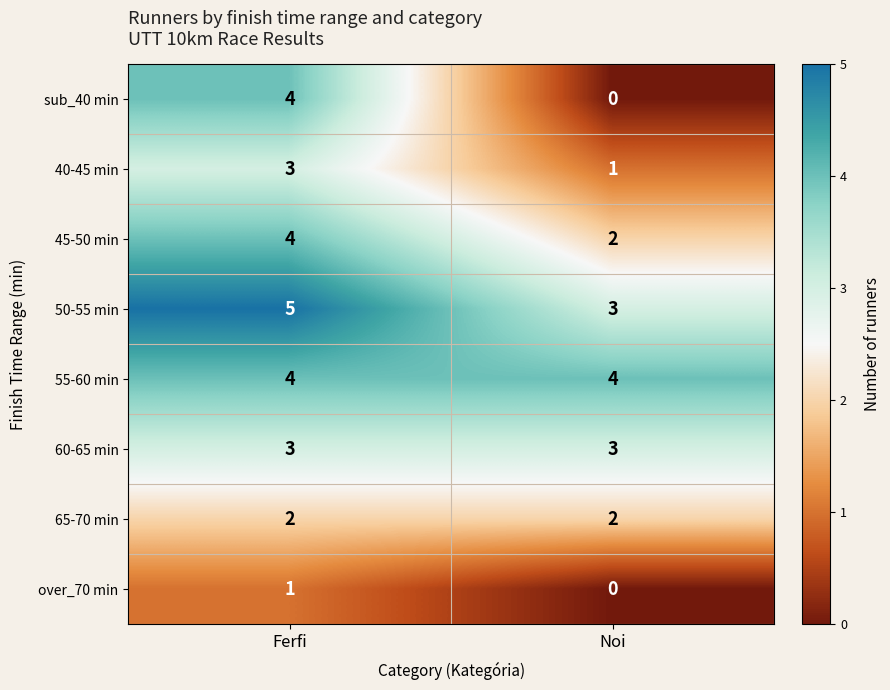

The value of 55-60 min at Noi is 7. True or false?

False